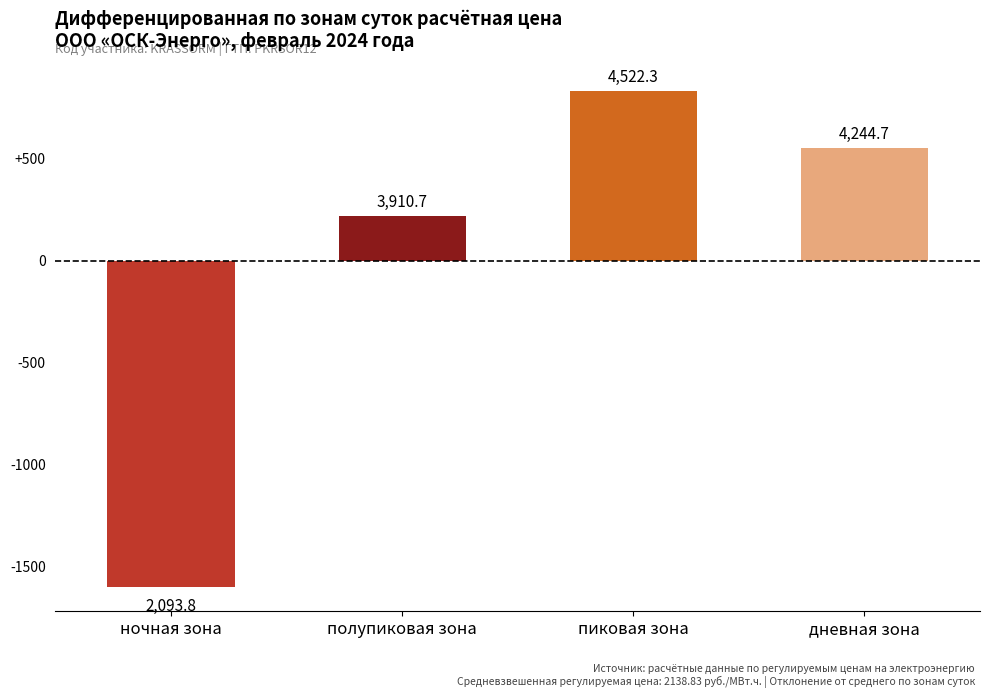

What is the change in value from ночная зона to полупиковая зона?

+1816.9